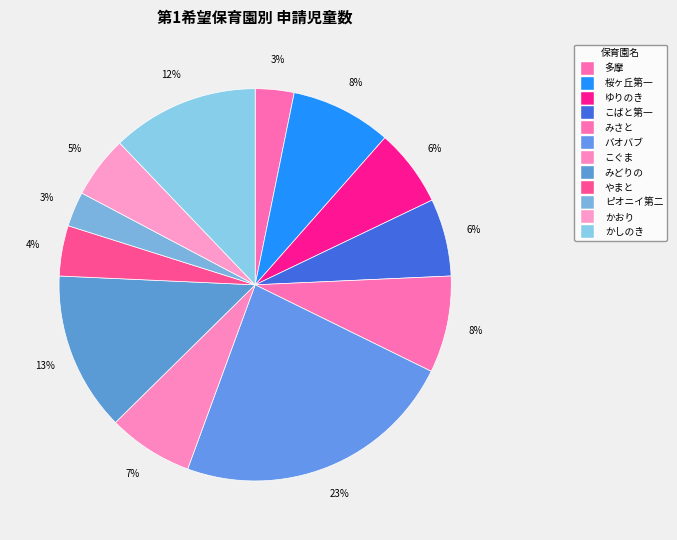

How many slices are in this pie chart?

12